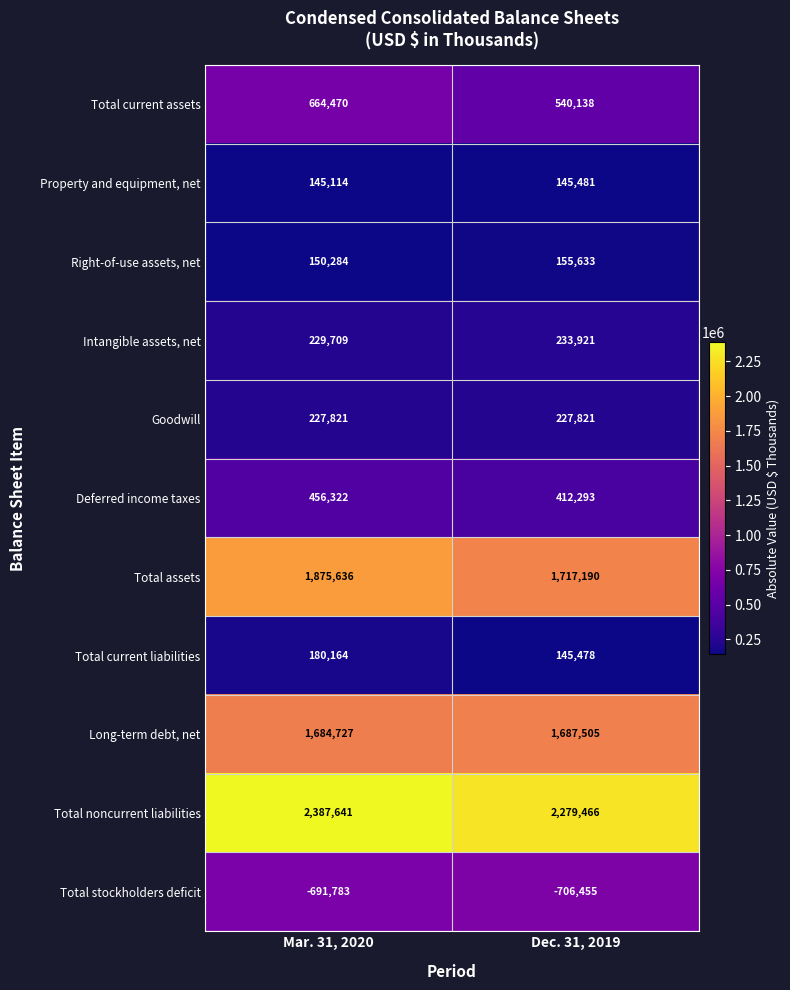

What is the difference between the highest and lowest values at Mar. 31, 2020?

3079424